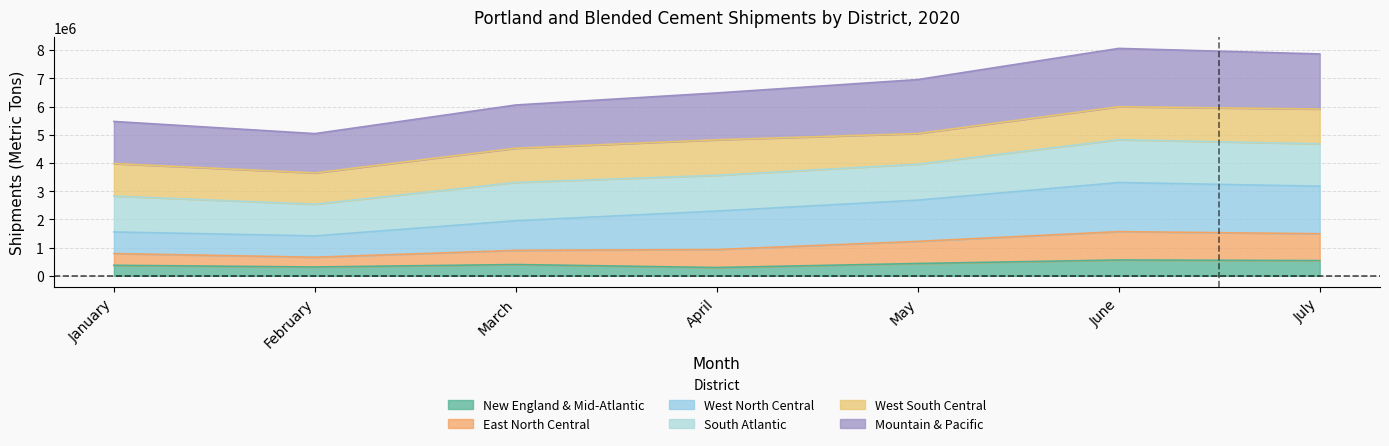

Where does the West North Central series first go above 6481867?

May